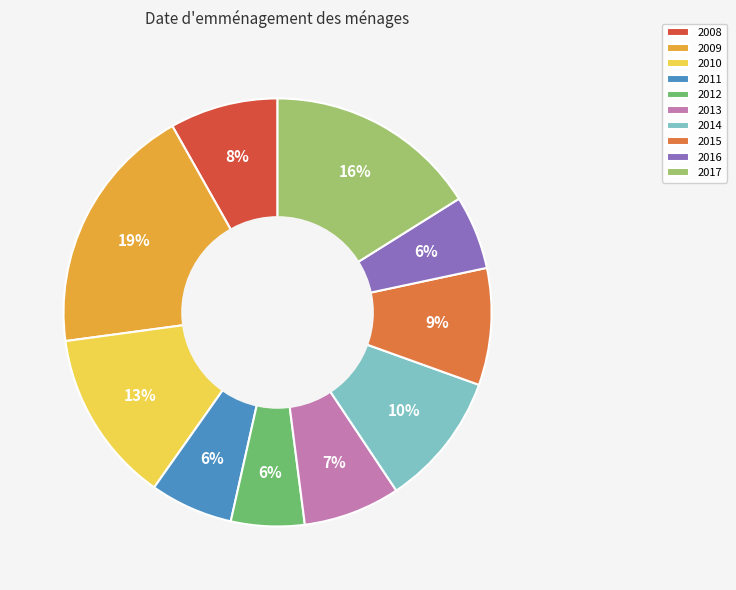

Do 2012 and 2016 together represent more than half of the pie?

No